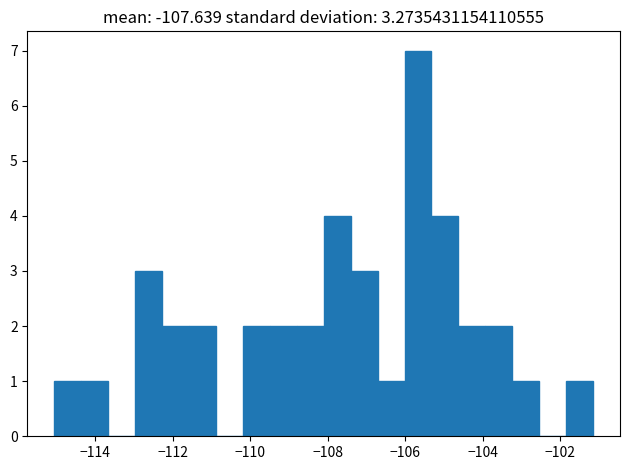

Around what value on the x-axis is the tallest bar? Give the approximate position of its centre, as read against the axis.

-105.6